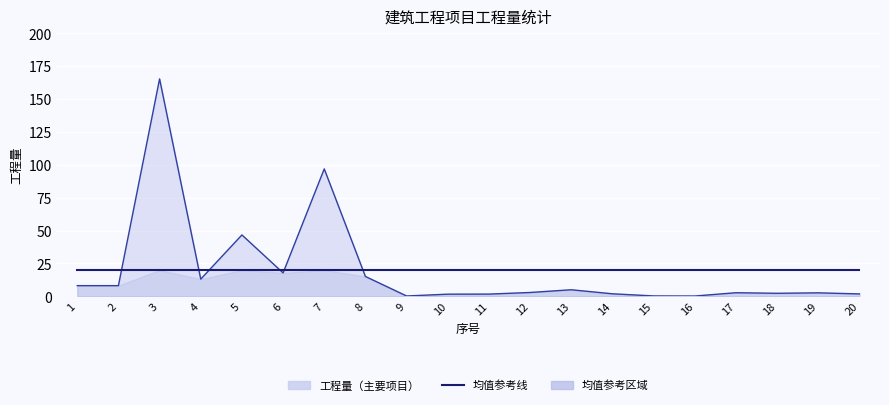

Reading left to right, transcribe all the data shown in this chart.

工程量（主要项目）线: 8.1	8.1	165.3	13.0	46.6	17.8	96.9	15.1	0.2	1.6	1.7	2.9	5.0	1.9	0.3	0.2	2.7	2.3	2.6	1.8
均值参考线: 20.0	20.0	20.0	20.0	20.0	20.0	20.0	20.0	20.0	20.0	20.0	20.0	20.0	20.0	20.0	20.0	20.0	20.0	20.0	20.0